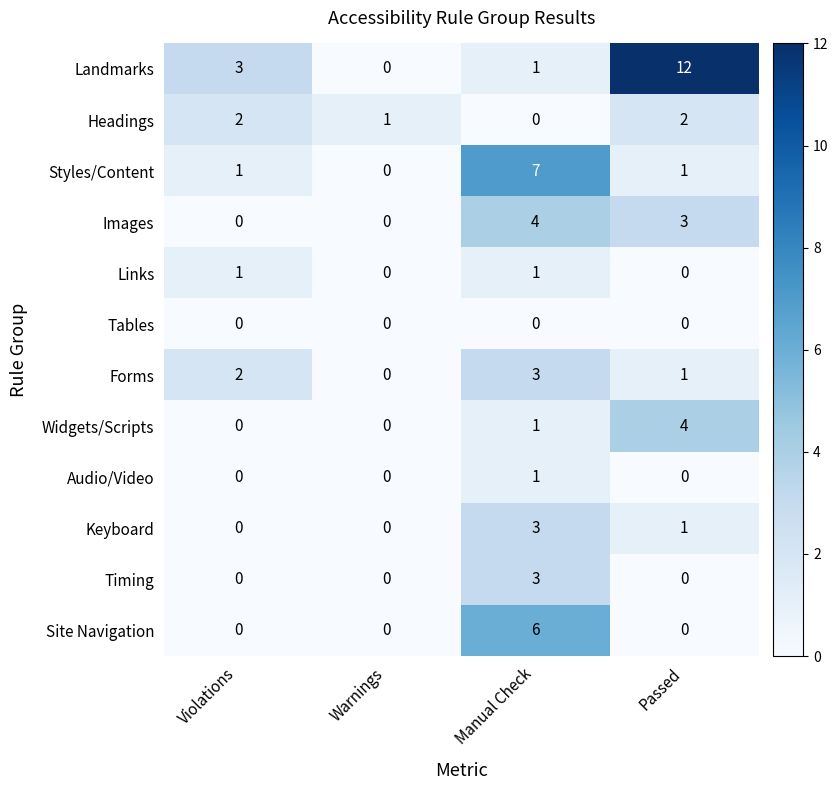

Which series changed the most between Manual Check and Passed?

Landmarks